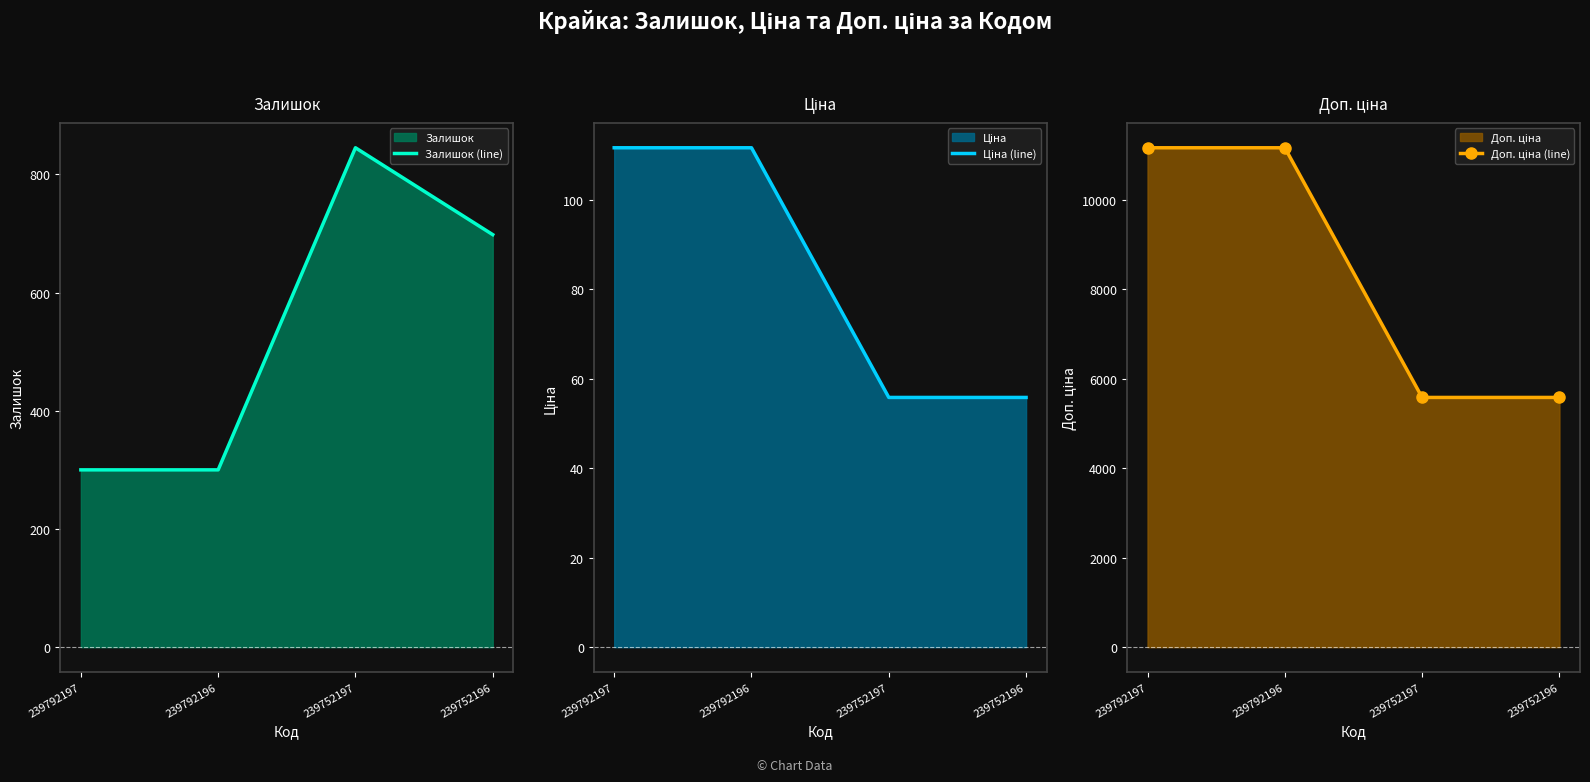

True or false: Доп. ціна (line) and Залишок (line) intersect in this chart.

False